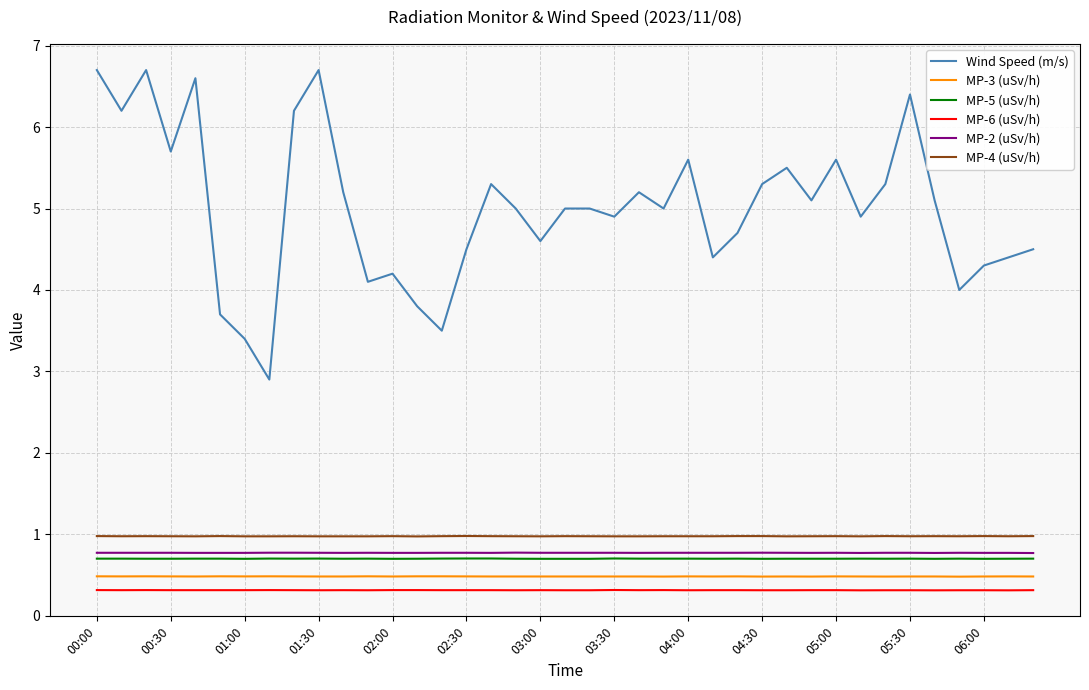

Which series has the largest total across all categories?

Wind Speed (m/s)